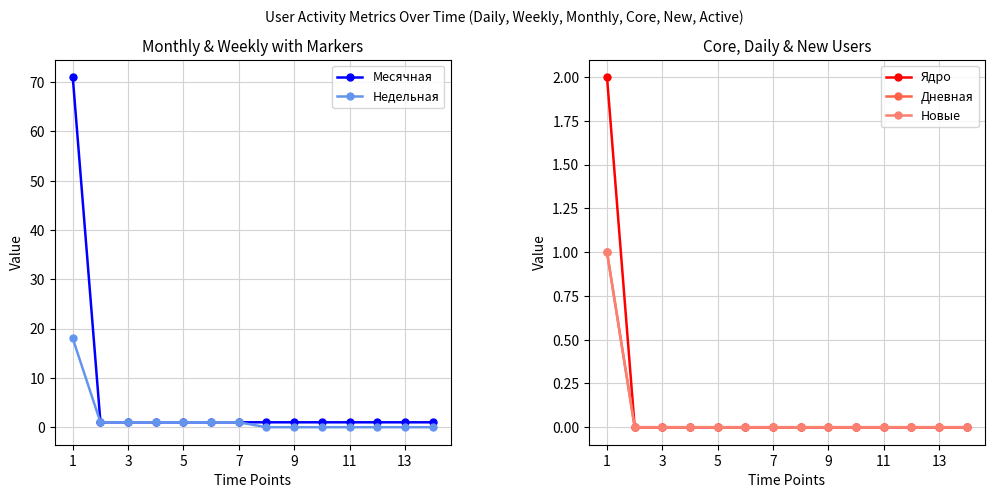

How many series are shown in this chart?

5